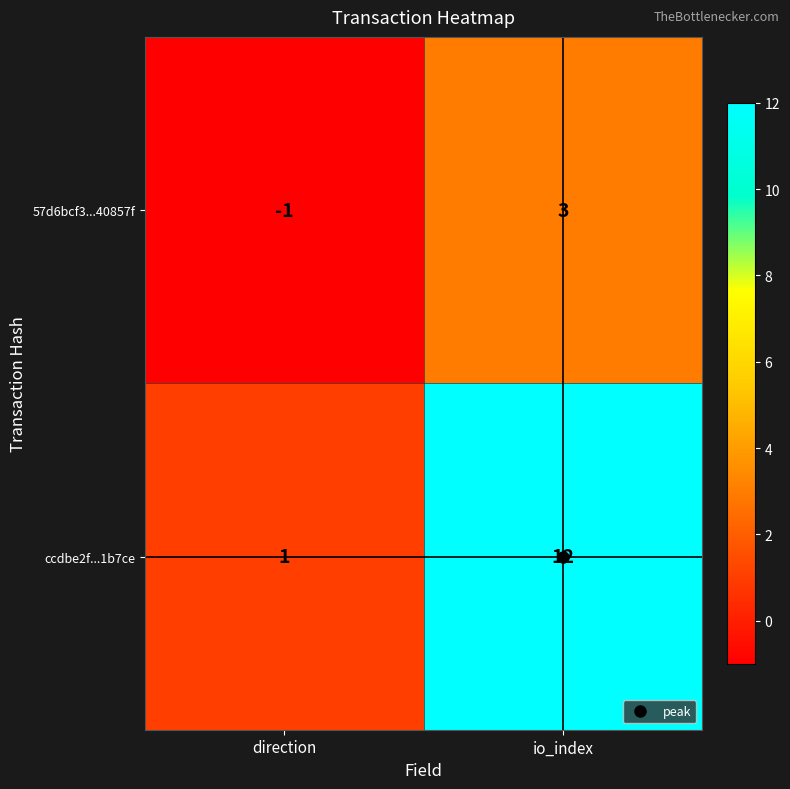

Which series changed the most between direction and io_index?

ccdbe2f...1b7ce